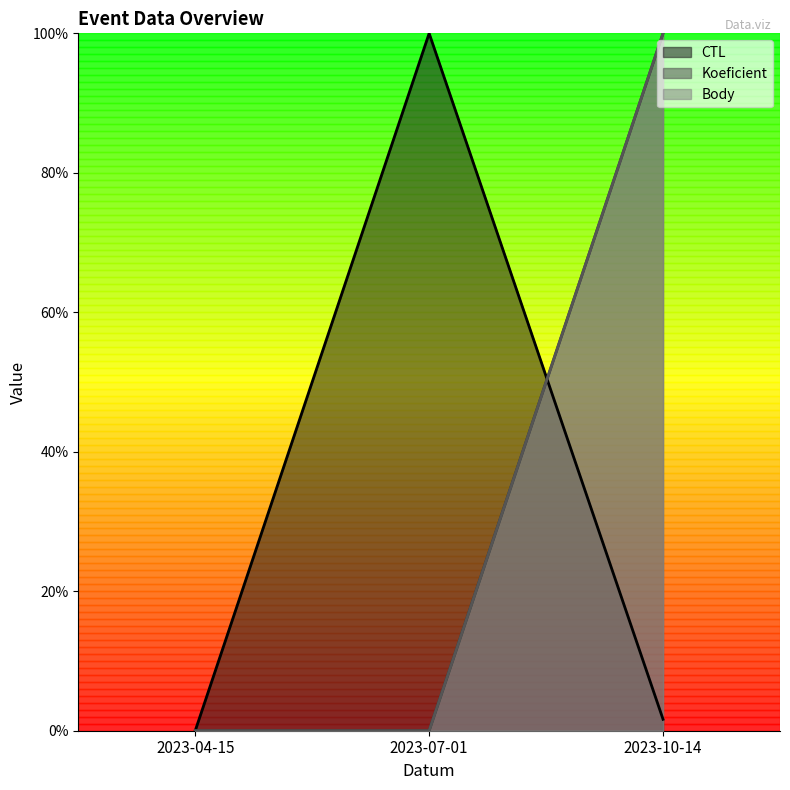

List the labels in order of Body value, smallest first.

2023-04-15, 2023-07-01, 2023-10-14